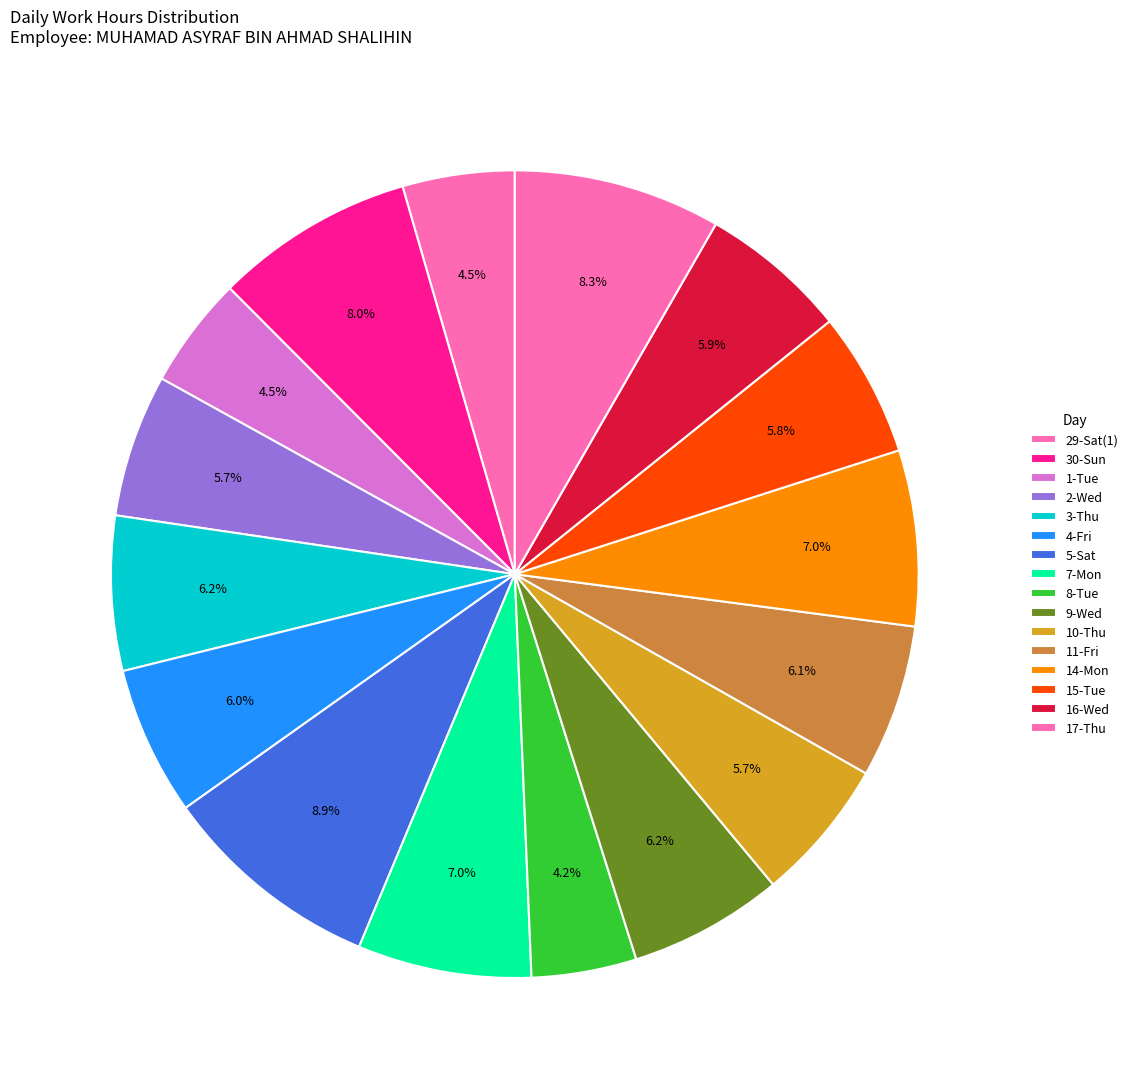

To the nearest percent, what percentage of the pie is 2-Wed?

6%